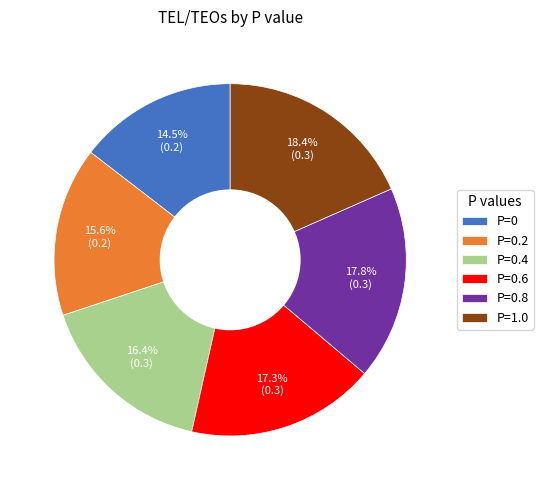

Is there a majority slice in this chart?

No